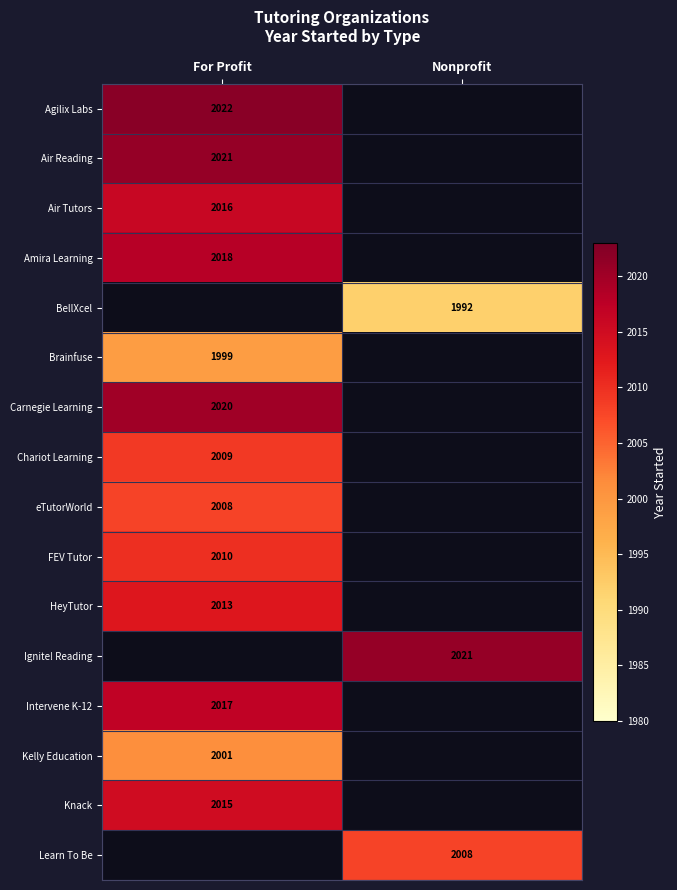

The Kelly Education series shows 2001 at For Profit. True or false?

True